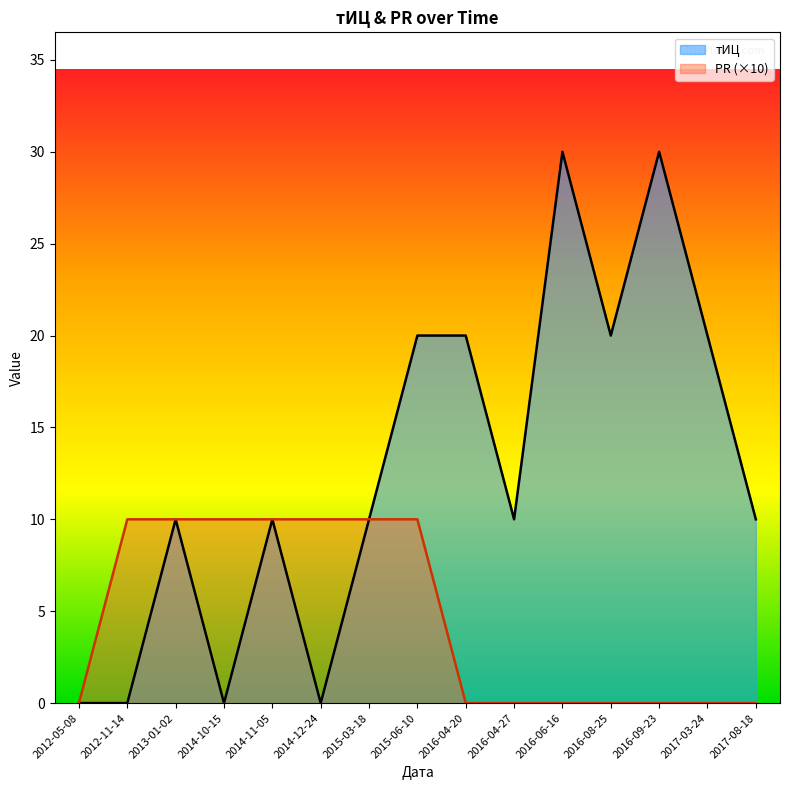

Read the тИЦ value at 2017-08-18, to the nearest 5.

10